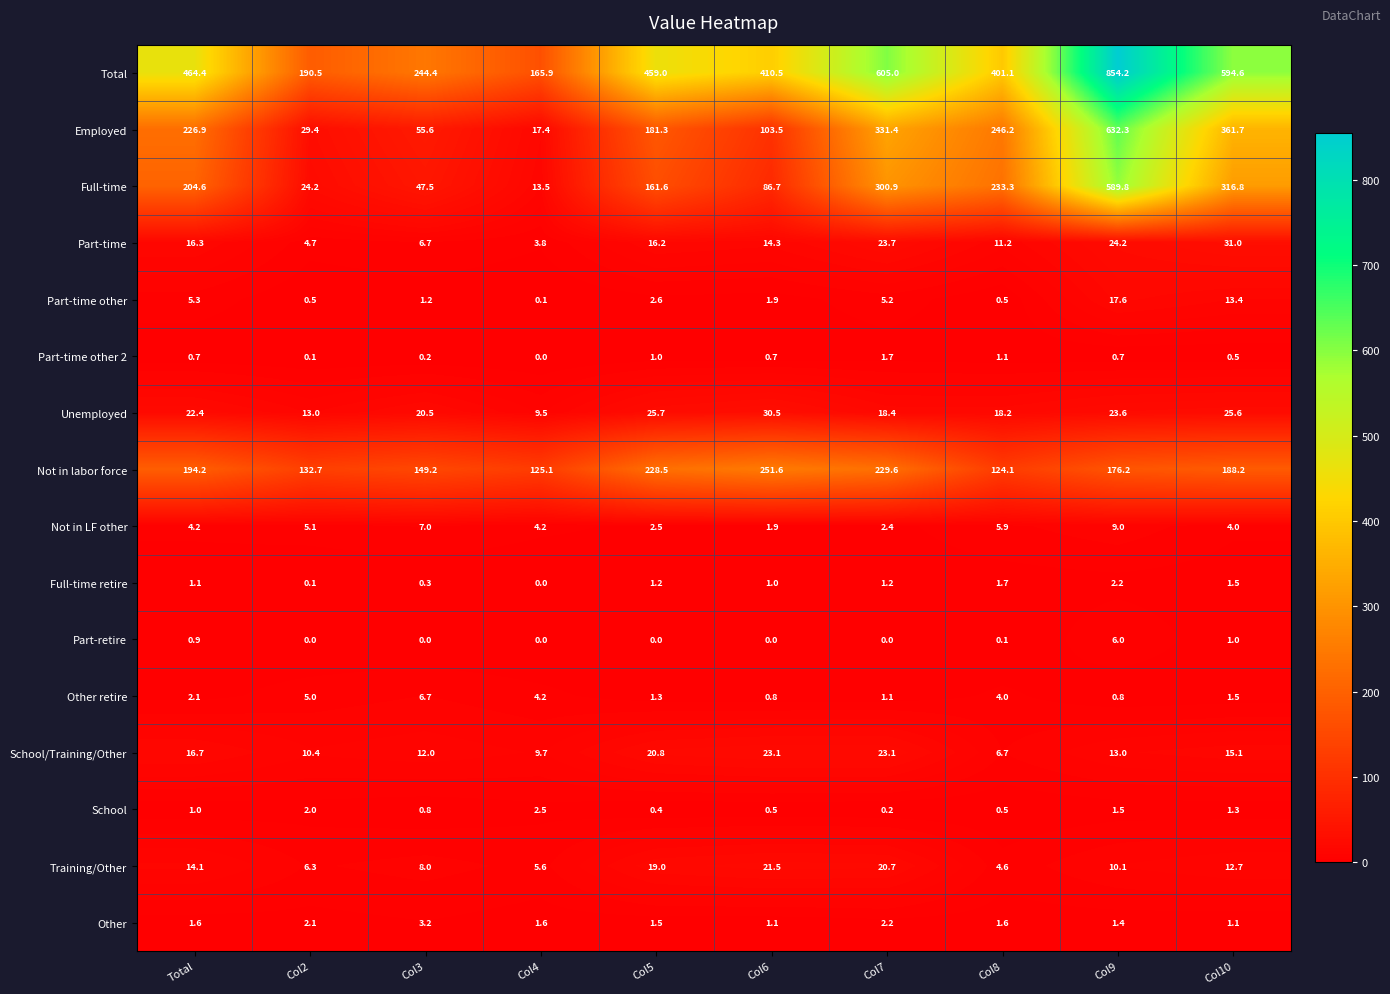

How many data points does each series have?

10